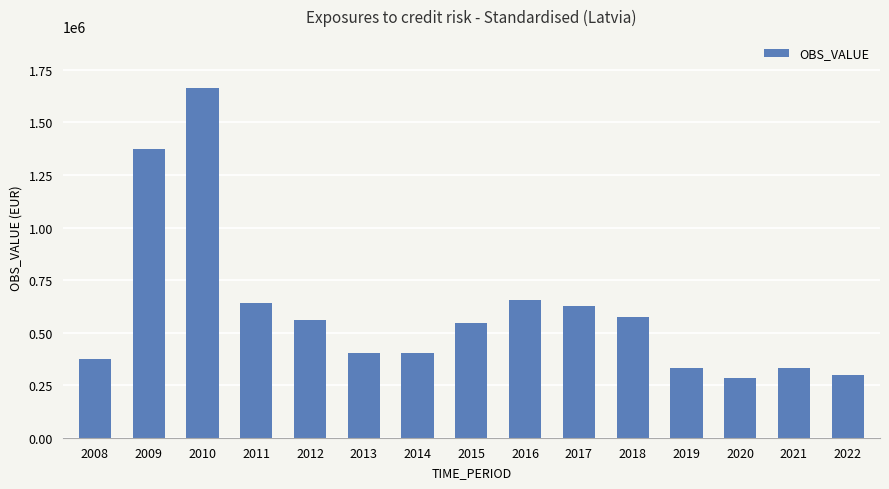

What is the difference between the values at 2016 and 2013?

252717